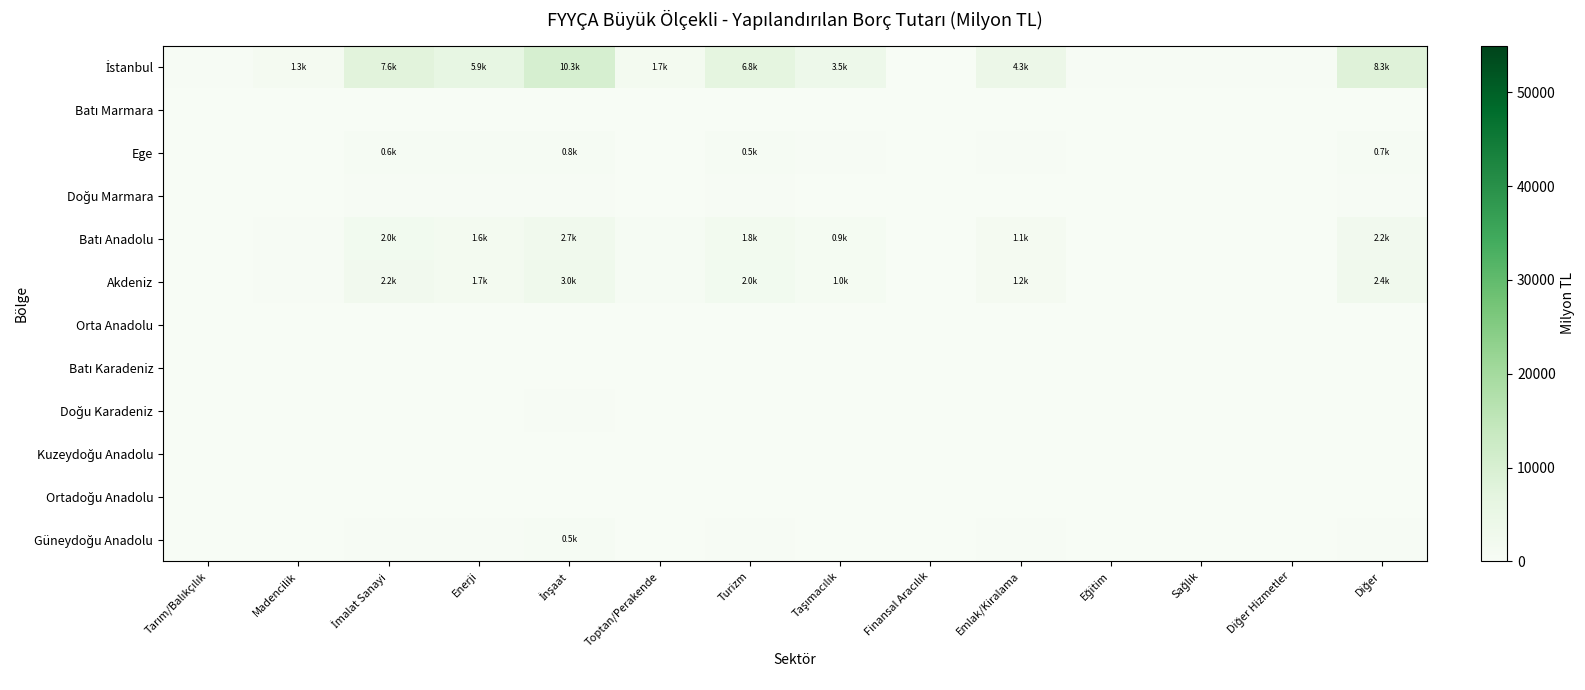

At Sağlık, list the series in order from largest to smallest.

İstanbul, Akdeniz, Batı Anadolu, Ege, Güneydoğu Anadolu, Doğu Marmara, Doğu Karadeniz, Orta Anadolu, Batı Karadeniz, Batı Marmara, Kuzeydoğu Anadolu, Ortadoğu Anadolu